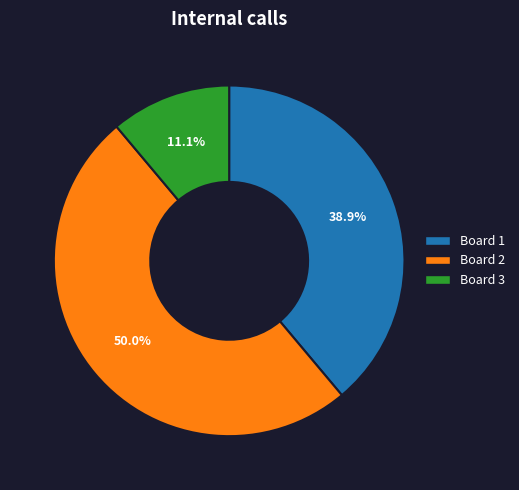

Rank the categories by value from lowest to highest.

Board 3, Board 1, Board 2